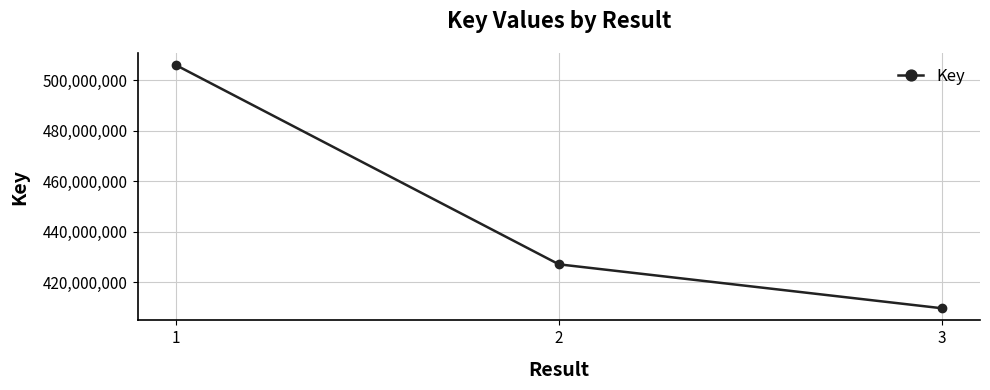

What is the change in value from 1 to 3?

-96408310